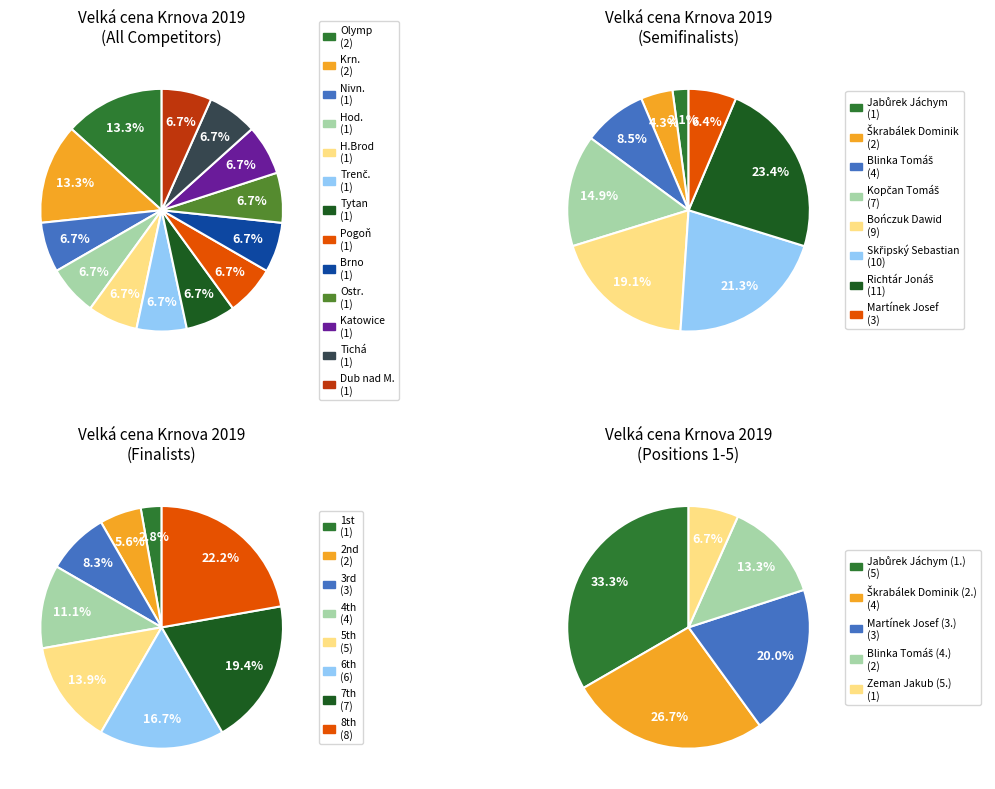

How many slices are in this pie chart?

8